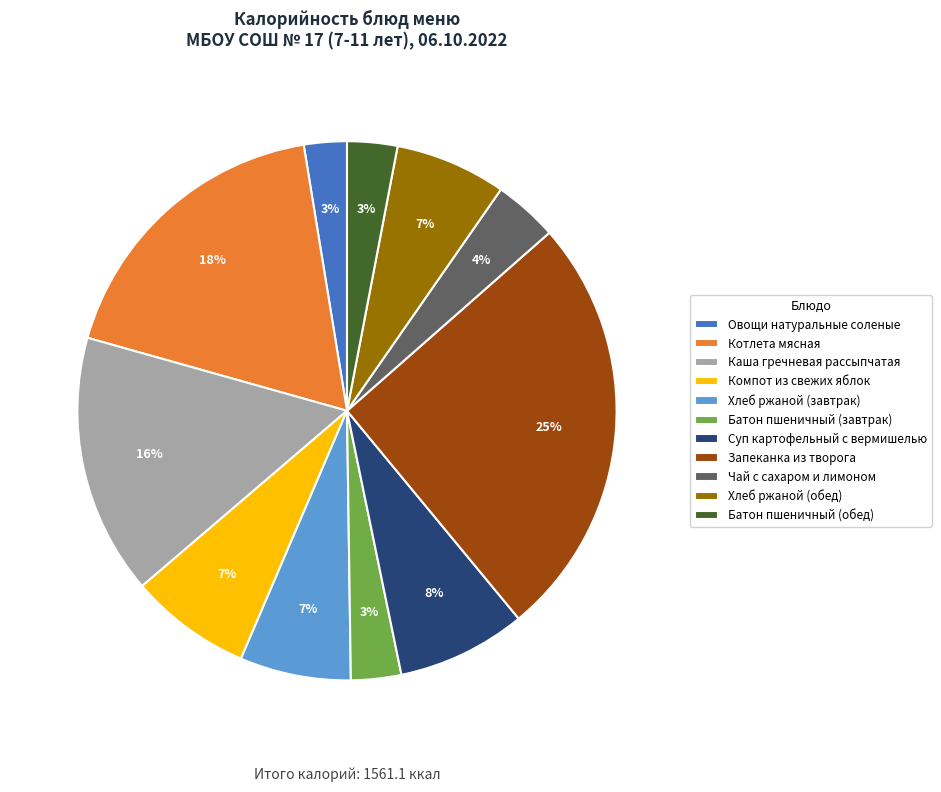

What is the largest slice in the pie chart?

Запеканка из творога